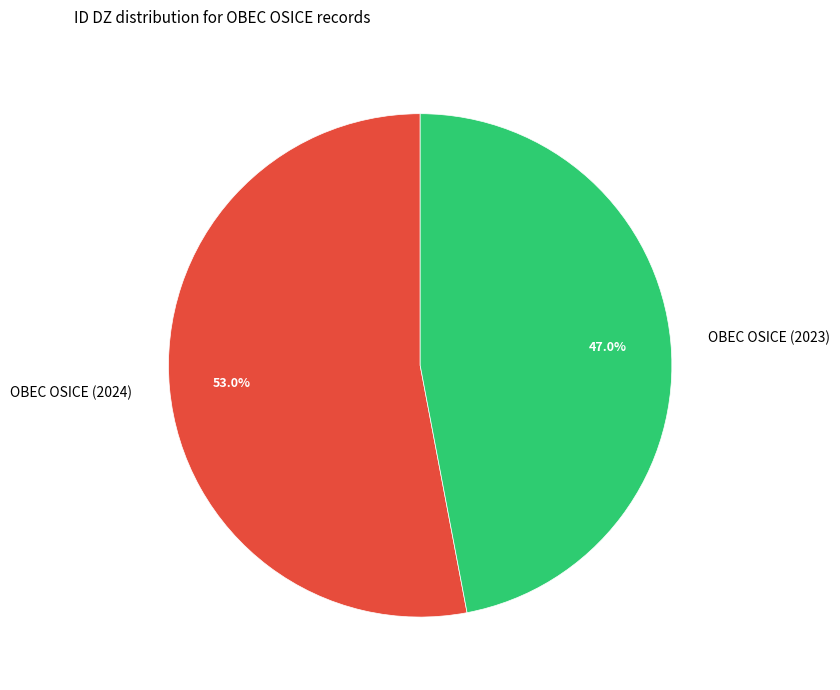

How much of the chart is everything except OBEC OSICE (2023)?

53.0%